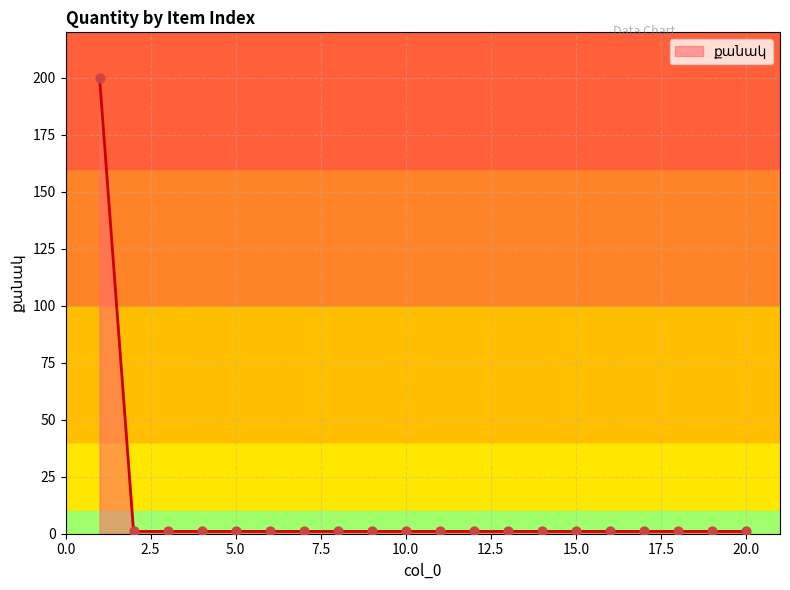

What is the greatest value displayed?

200